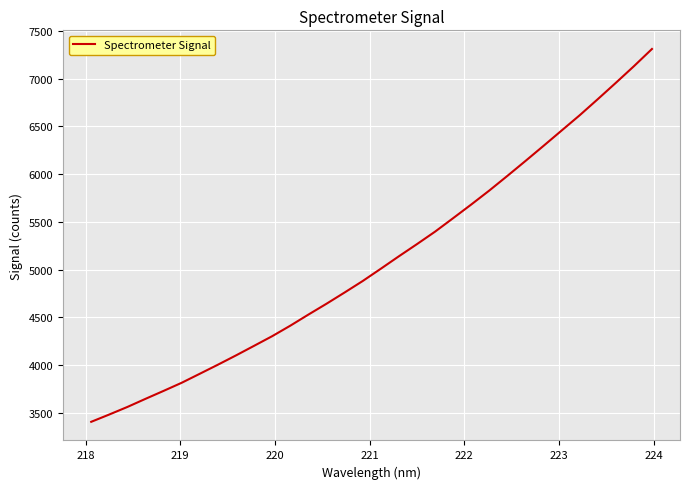

Does the chart display data point markers on the line(s)?

No